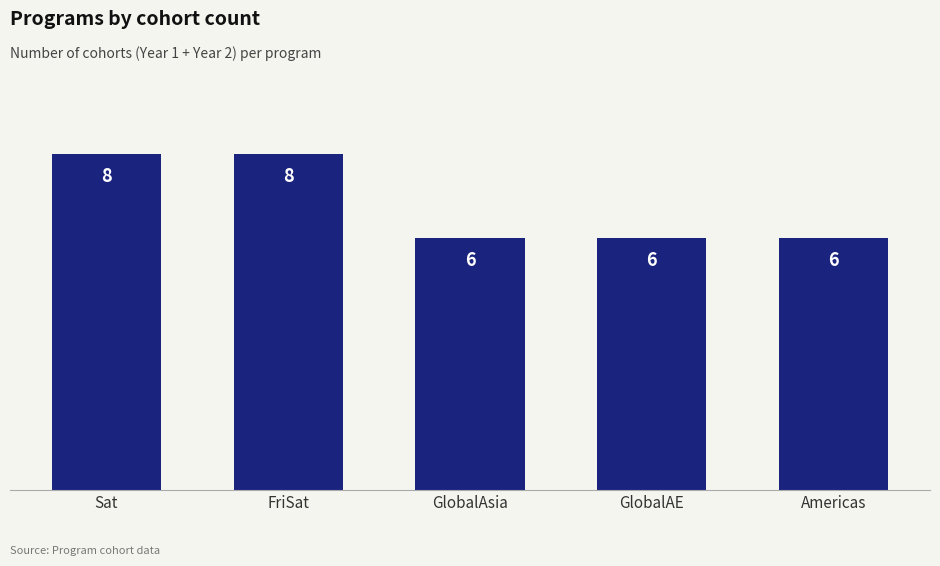

How many data points does each series have?

5